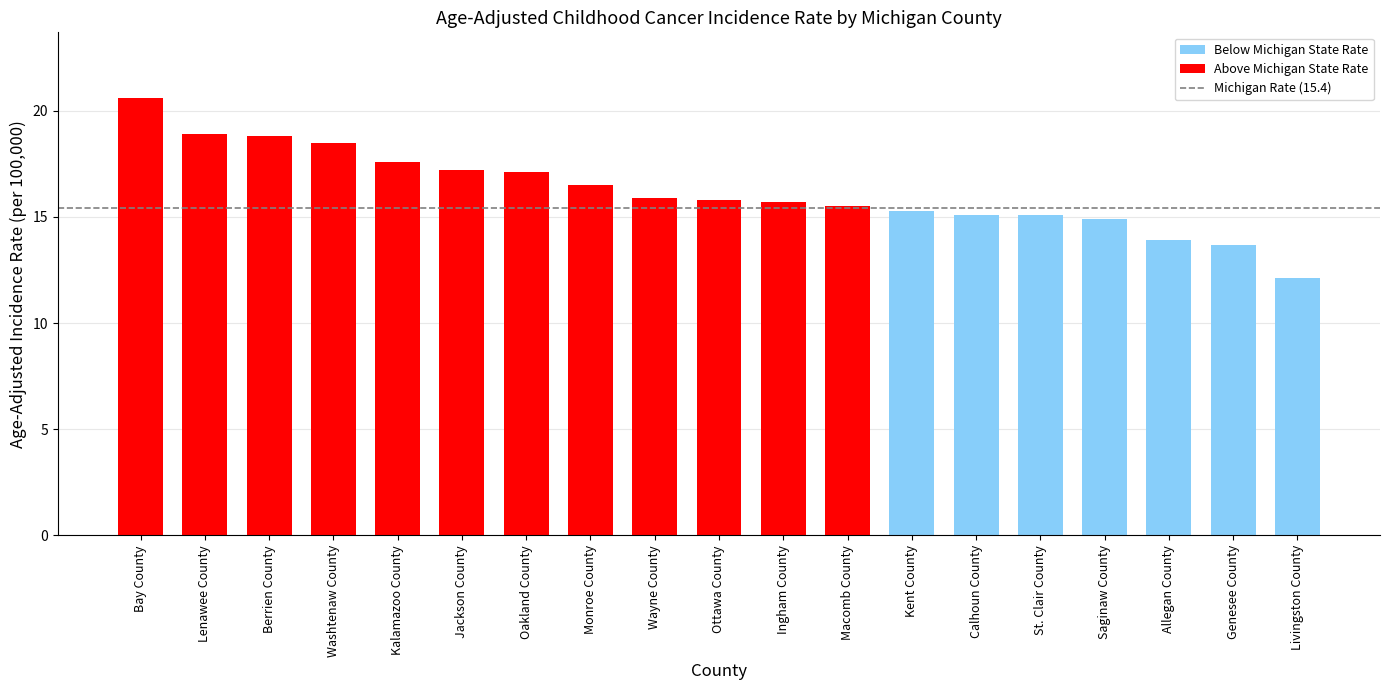

True or false: the data shows 13.9 at Allegan County.

True